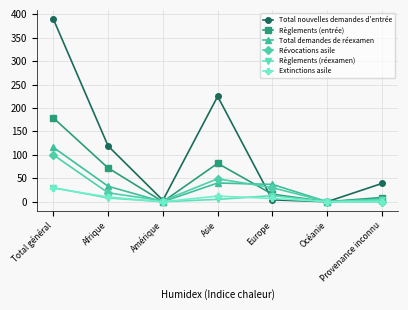

Read the Révocations asile value at Afrique, to the nearest 5.

20